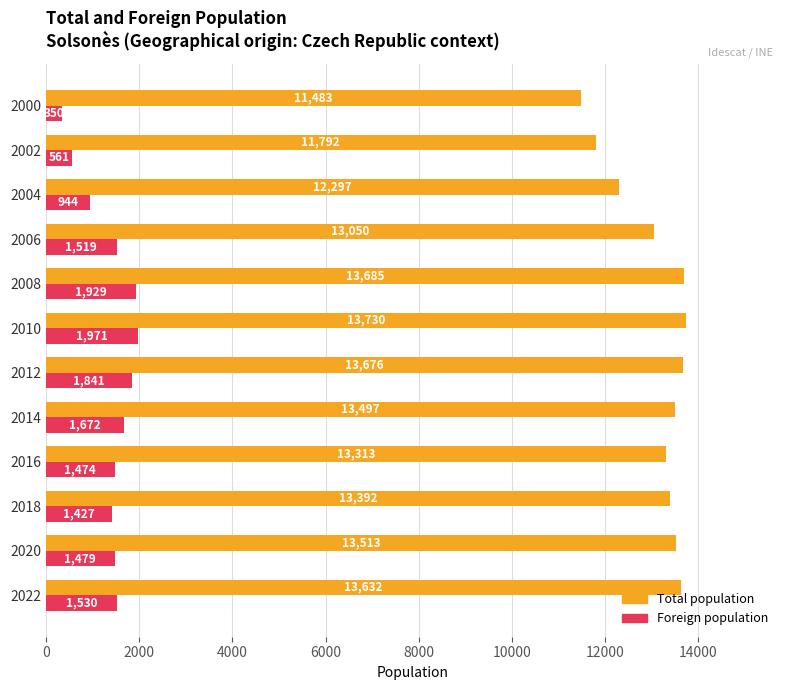

Which series has the largest total across all categories?

Total population